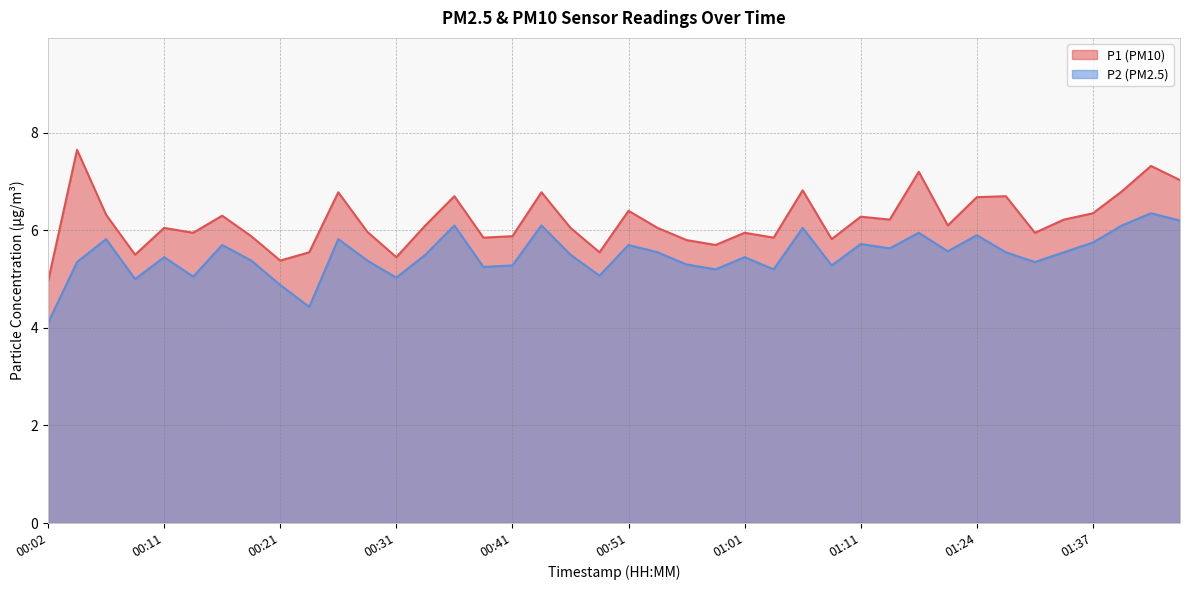

How many interior local peaks does the P1 series have?

13